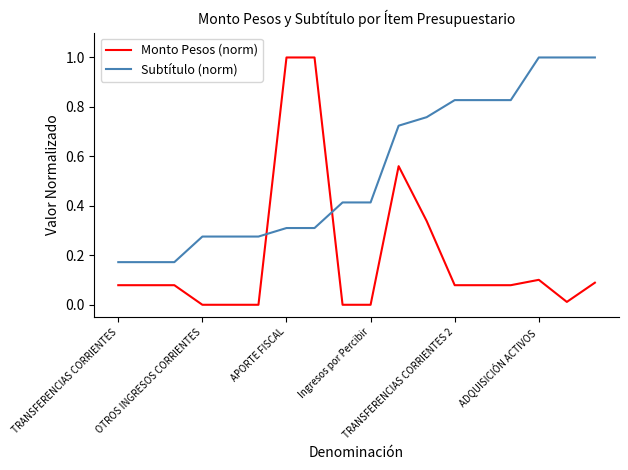

What is the difference between the maximum and minimum values in the Monto Pesos (norm) series?

1.0